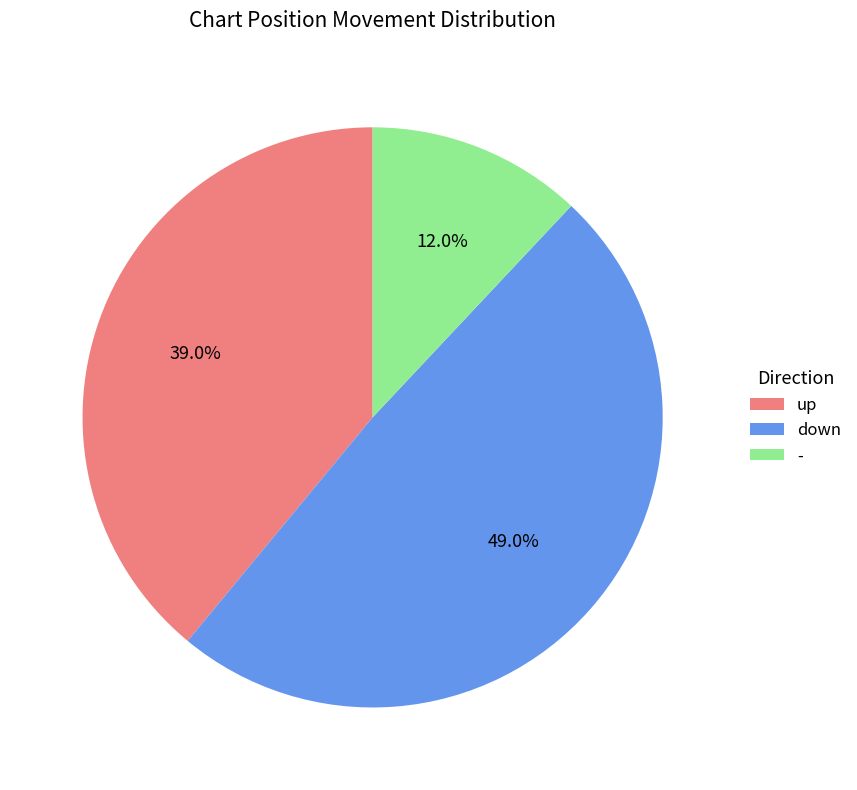

To the nearest percent, what is the difference between the largest and smallest slice percentages?

37%